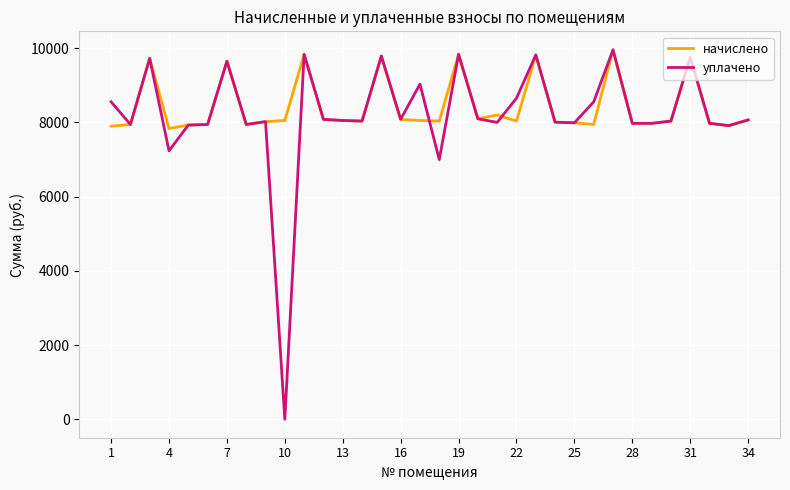

What is the maximum value shown in the chart?

9953.3